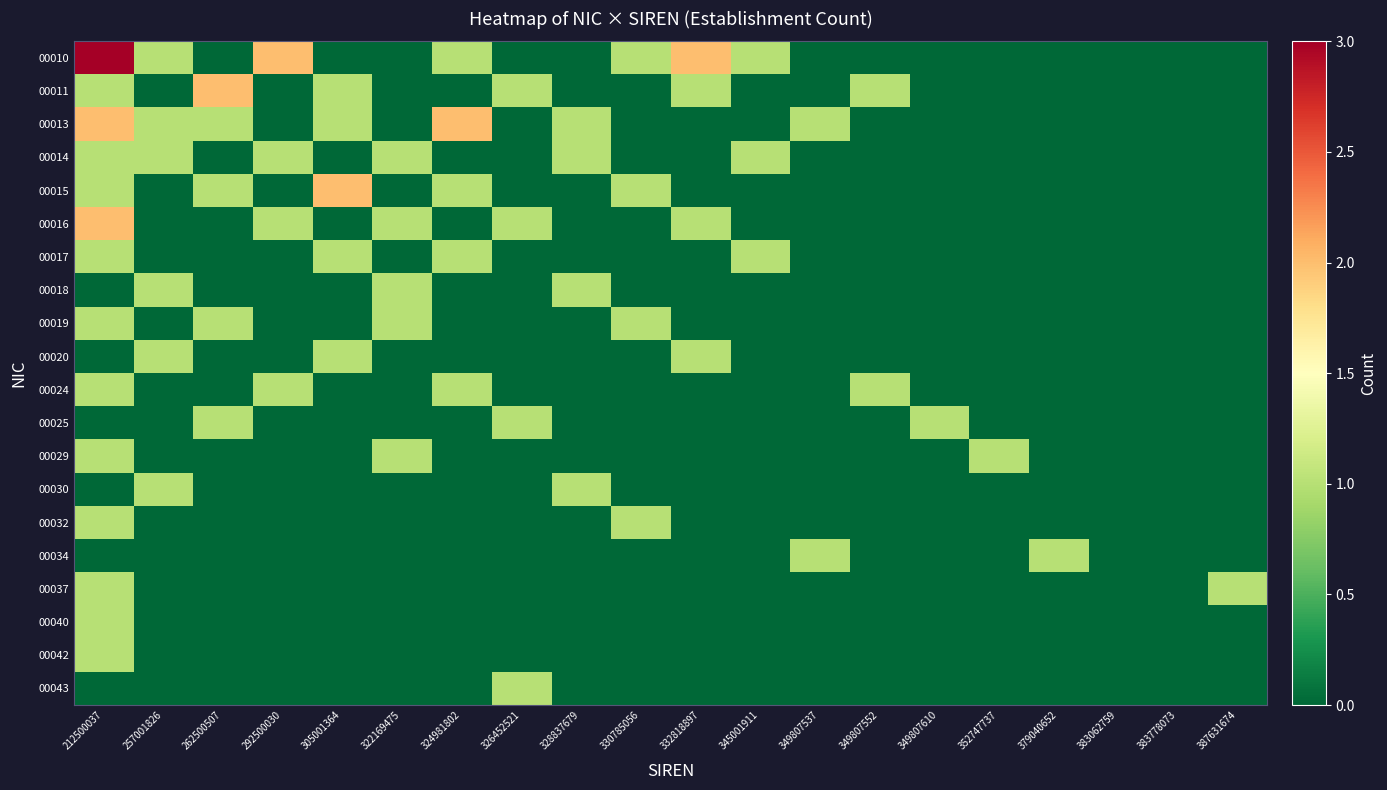

What is the difference between the highest and lowest values at 328837679?

1